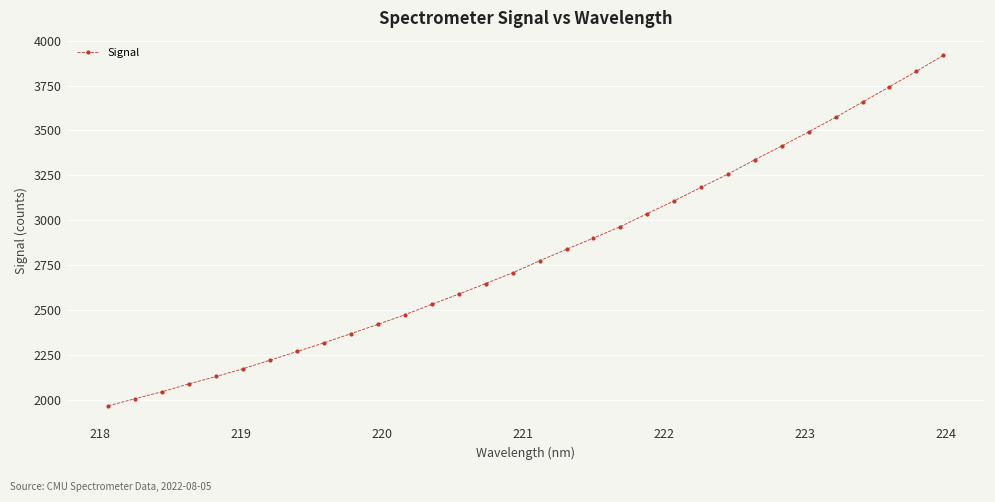

What is the smallest value displayed?

1967.6